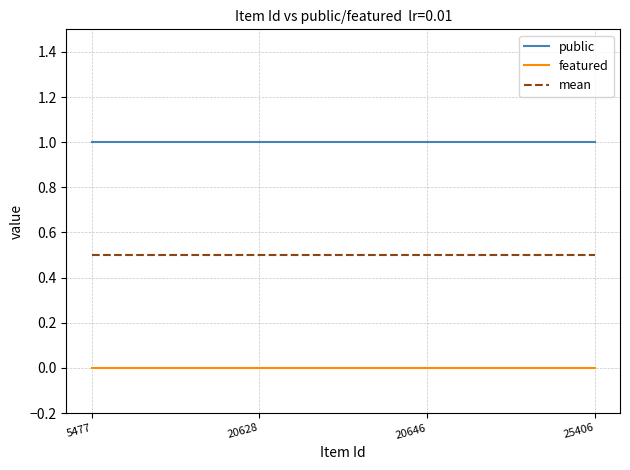

What is the total value across all series at 20646?

1.5